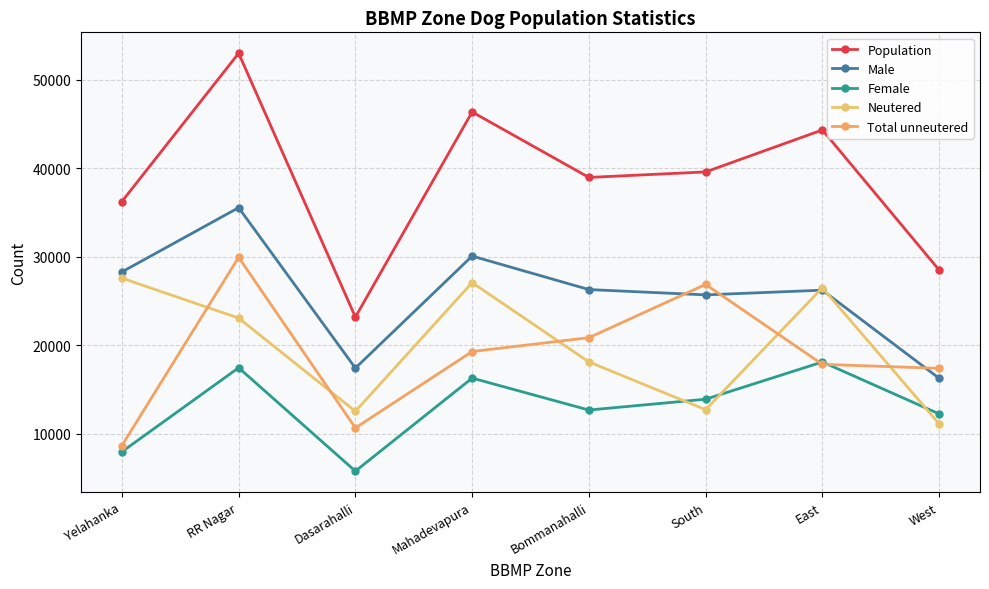

What position from the right is South?

3